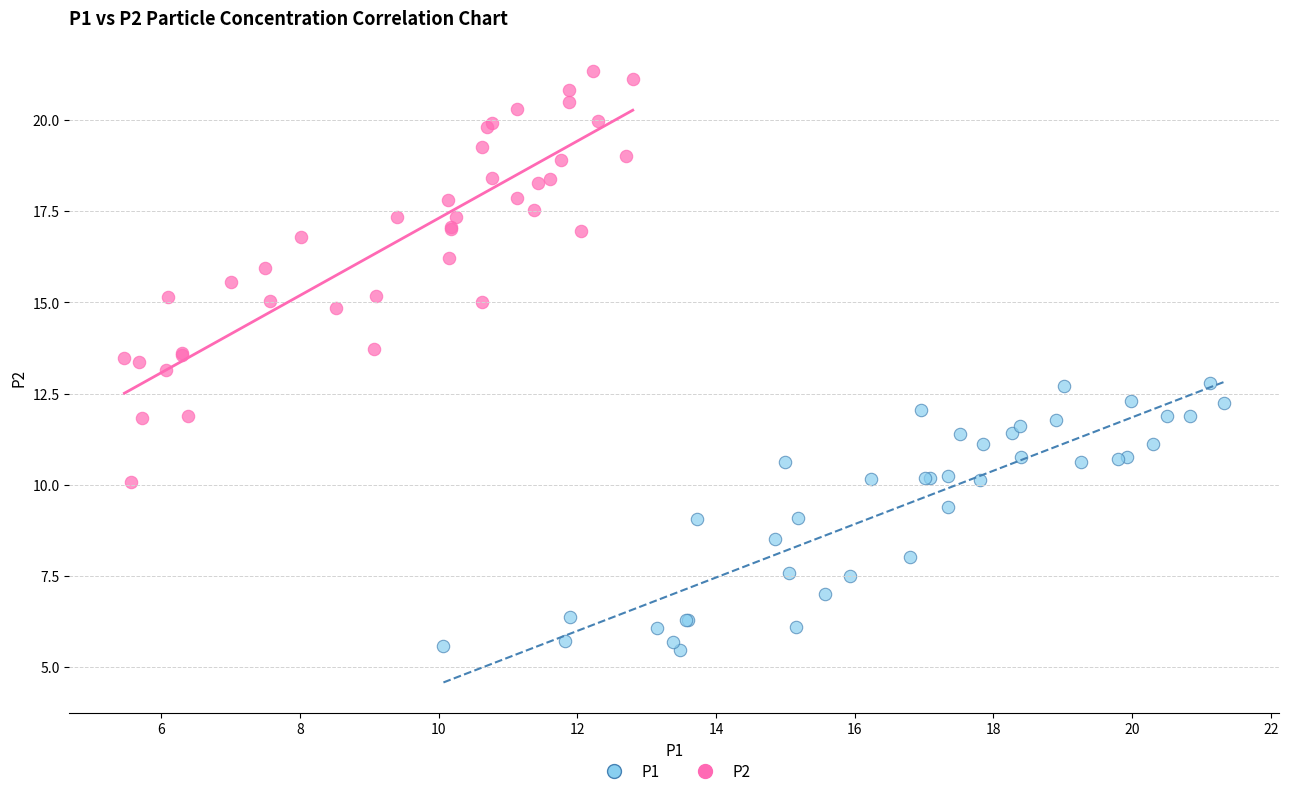

Which series contains the highest Y value?

P2